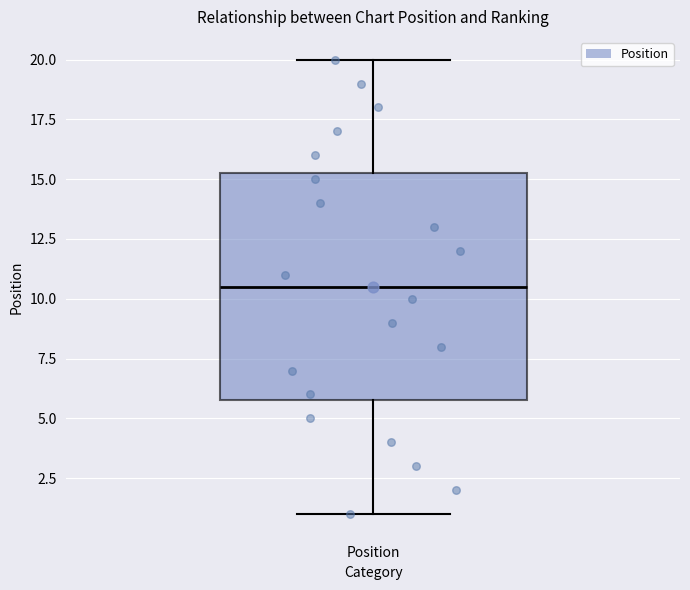

Where does the median line of the box for Position sit on the y-axis? The values are not printed on the chart, so give them approximately, as read against the axis.

10.5